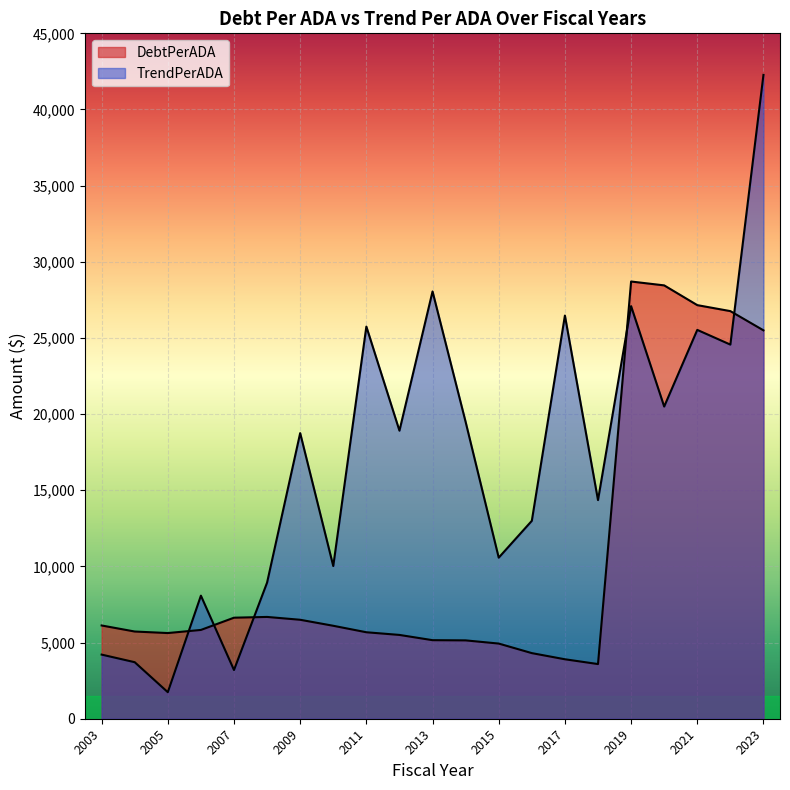

Rank the series by their maximum value, from lowest to highest.

DebtPerADA, TrendPerADA